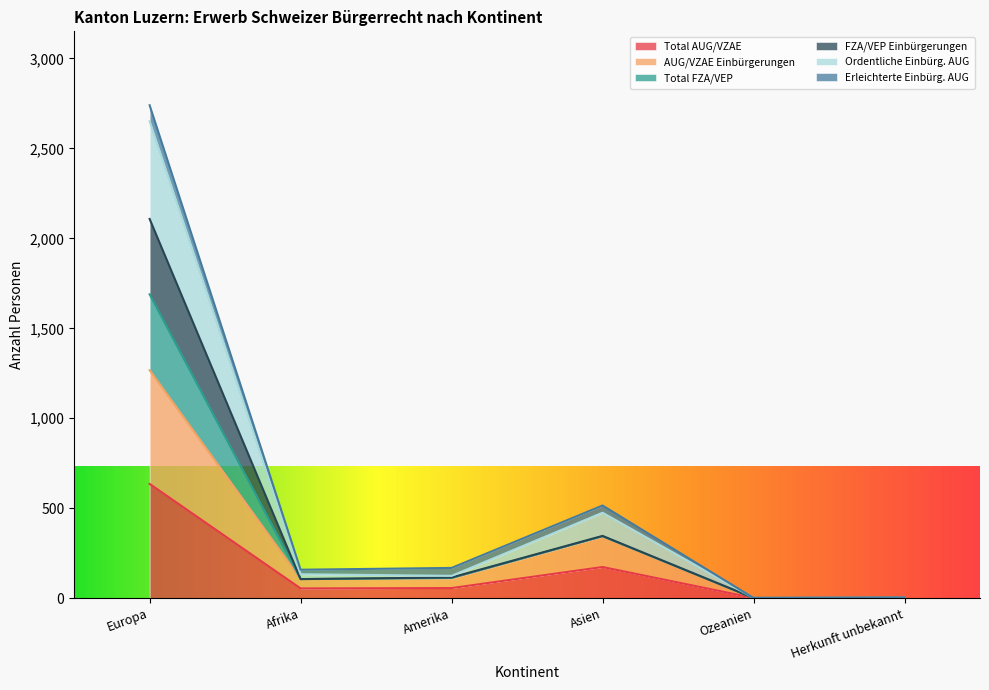

The Total AUG/VZAE series shows 930 at Europa. True or false?

False